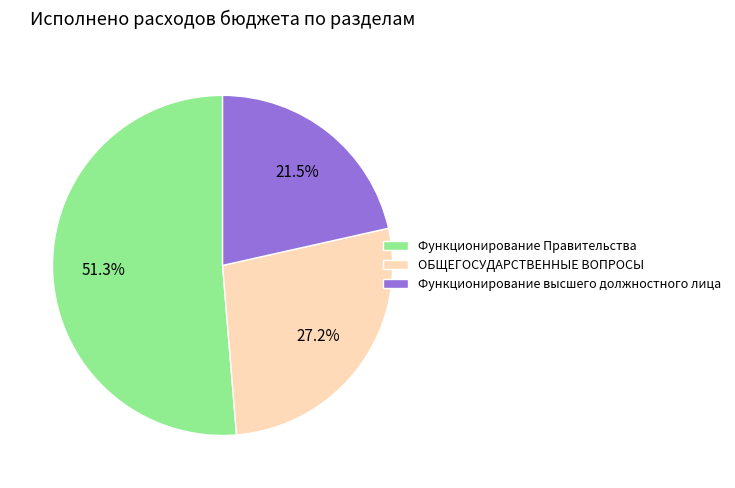

Is there a majority slice in this chart?

Yes